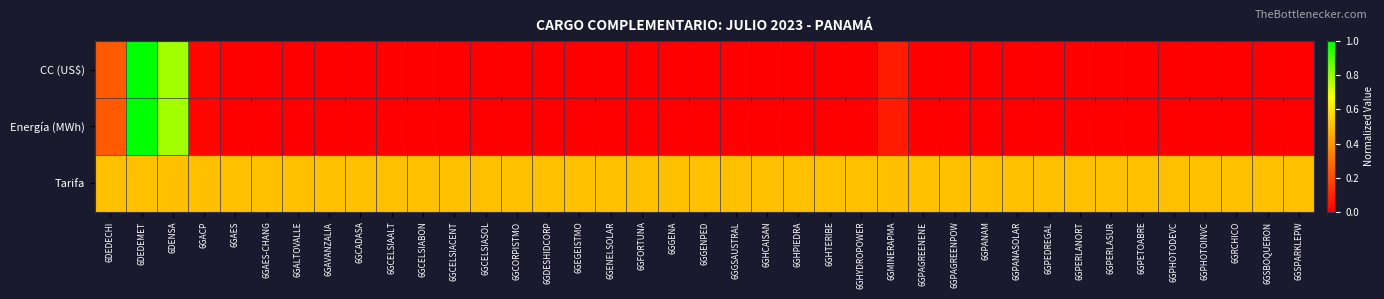

At 6GSPARKLEPW, list the series in order from largest to smallest.

Tarifa, CC (US$), Energía (MWh)